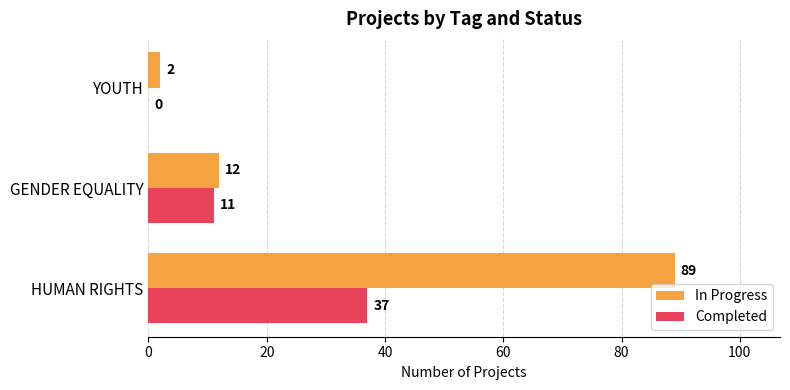

The In Progress series shows 8 at GENDER EQUALITY. True or false?

False